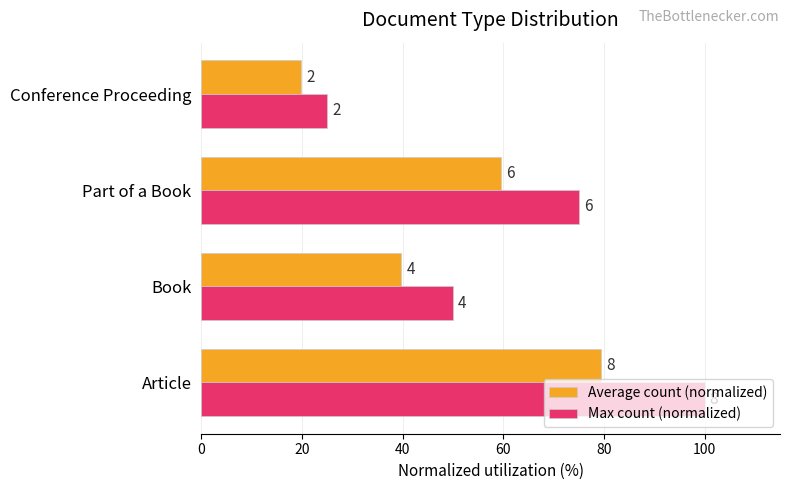

What is the sum of all Average count (normalized) values?

198.8